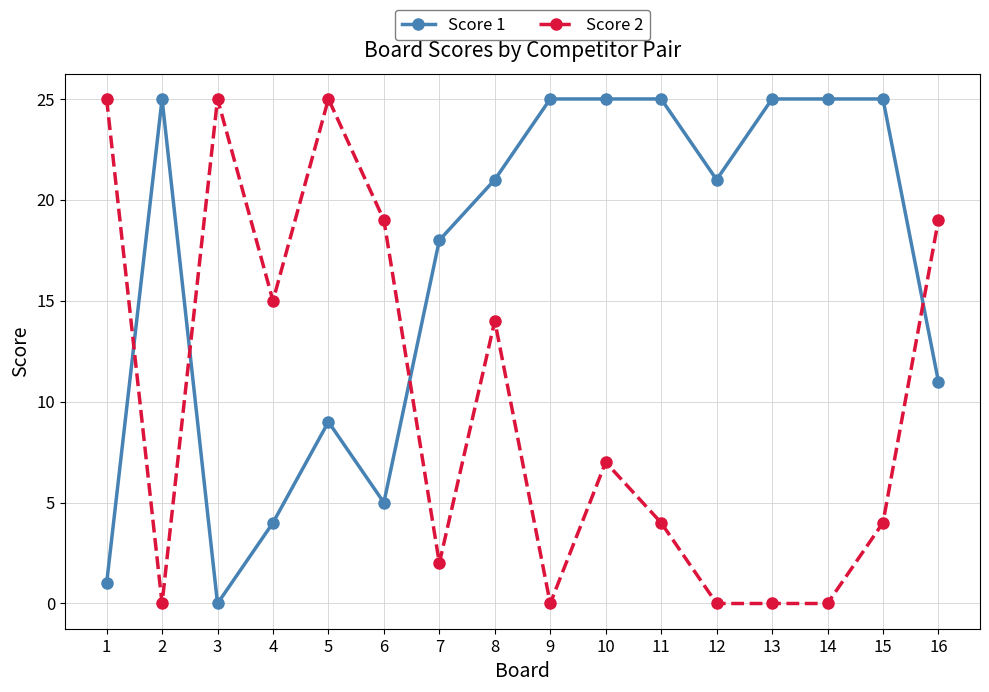

True or false: Score 1 has a value of 44 at 11.

False